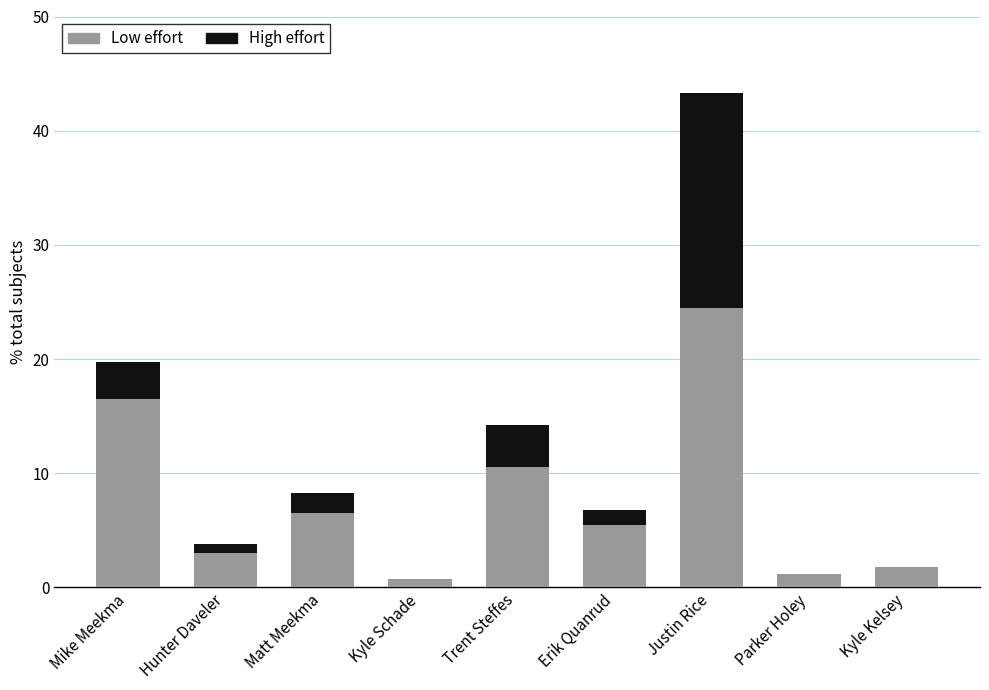

Reading left to right, transcribe the values for Low effort.

Mike Meekma=16.5	Hunter Daveler=3.0	Matt Meekma=6.5	Kyle Schade=0.7	Trent Steffes=10.5	Erik Quanrud=5.5	Justin Rice=24.5	Parker Holey=1.2	Kyle Kelsey=1.8